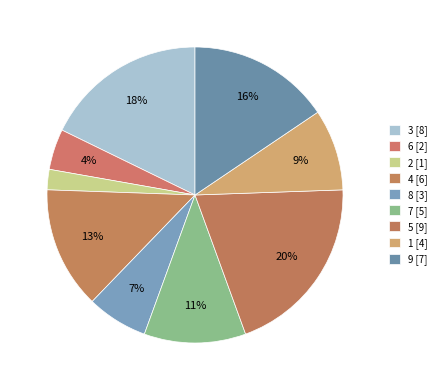

Count the number of slices in the pie.

9